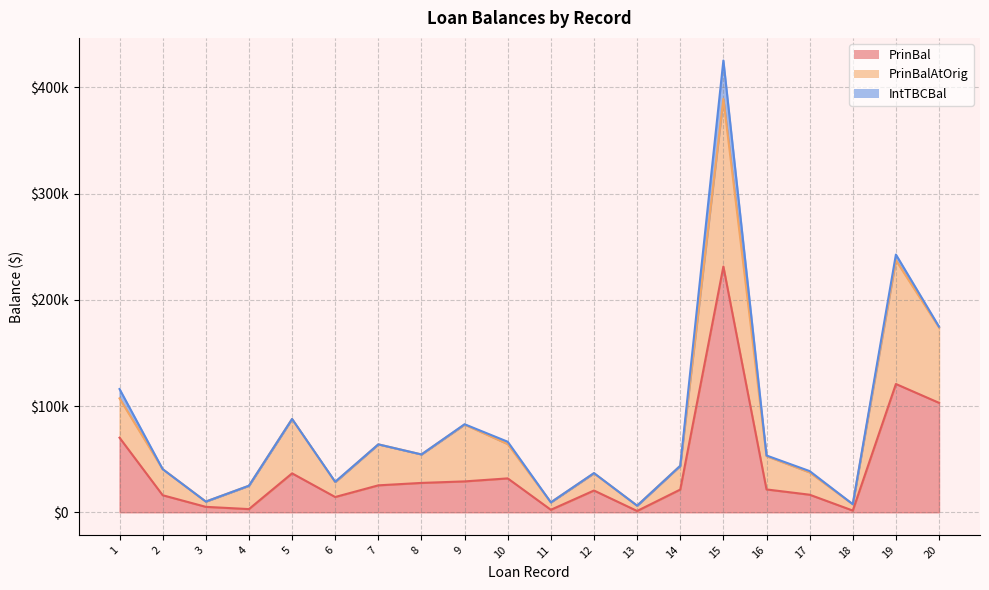

Where does the PrinBal series first go above 21536?

1